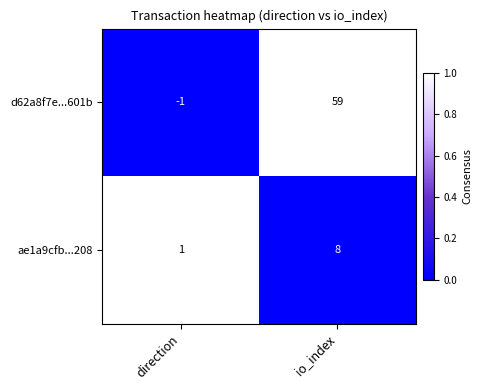

Is it true that ae1a9cfb...208 equals 8 at io_index?

True